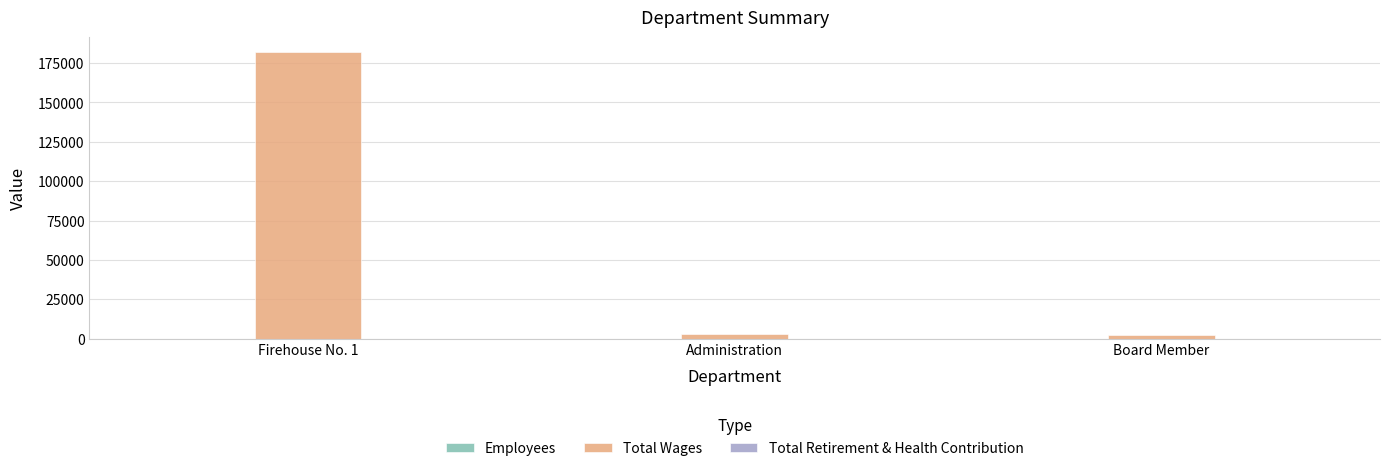

At which category is the sum across all series the highest?

Firehouse No. 1